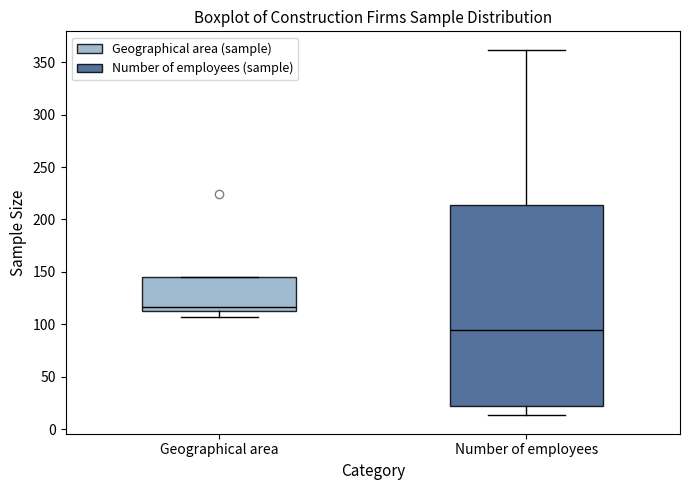

Where does the upper whisker of the box for Number of employees end on the y-axis? The values are not printed on the chart, so give them approximately, as read against the axis.

360